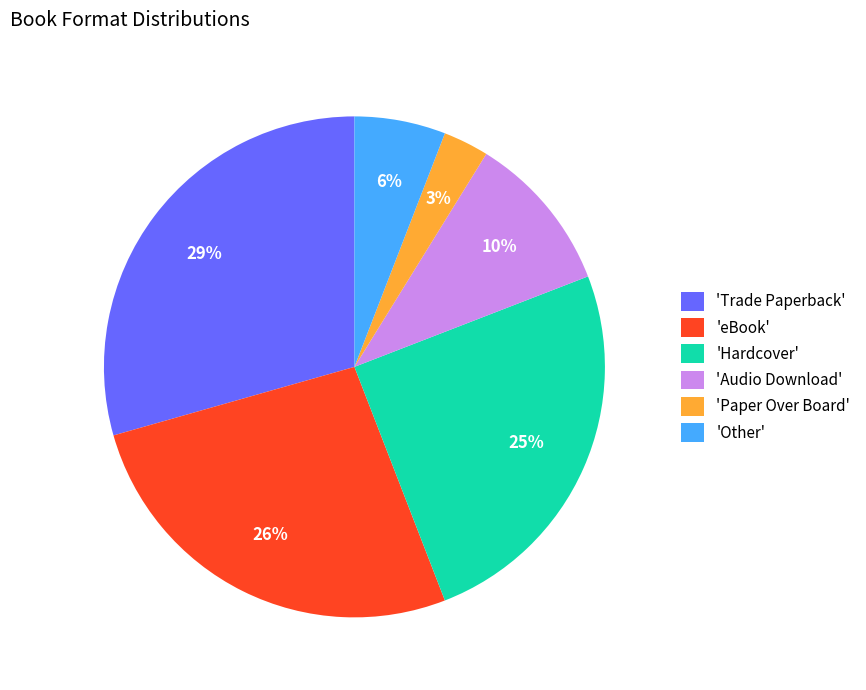

To the nearest percent, what is the difference between the largest and smallest slice percentages?

26%